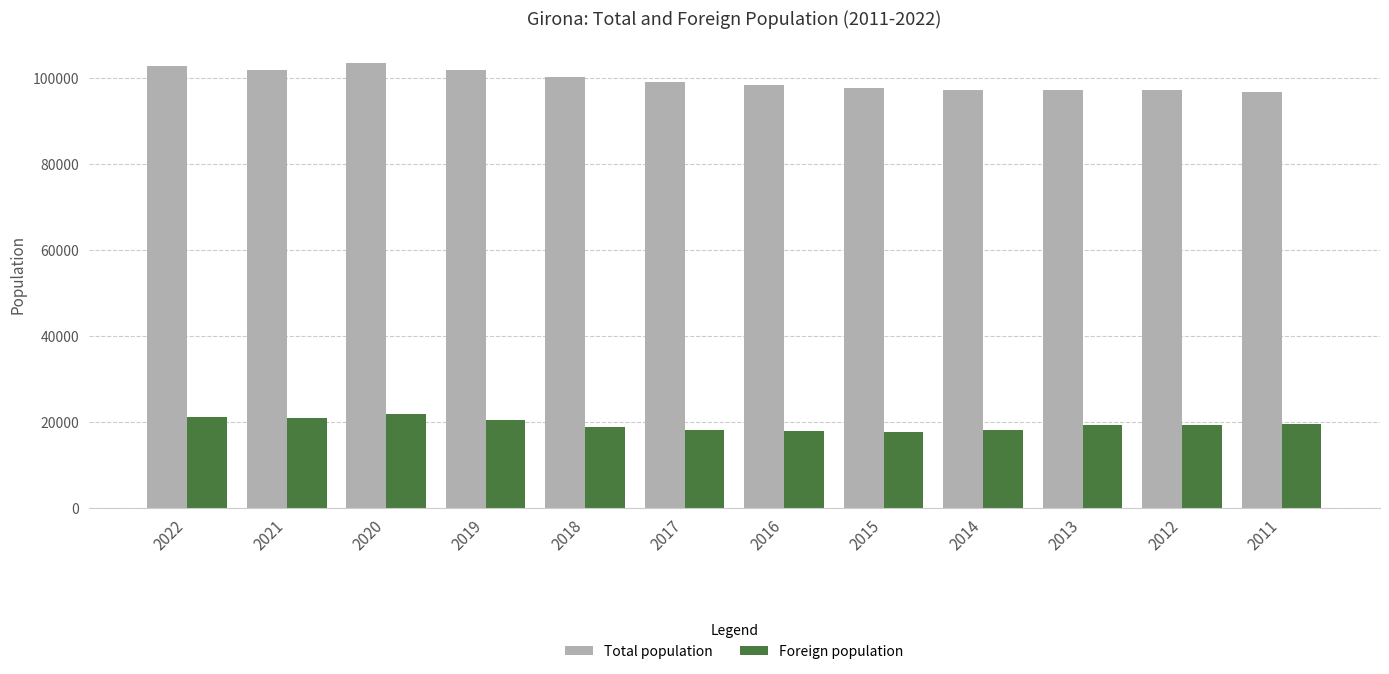

Is the value of Total population at 2012 greater than the value of Foreign population at 2011?

Yes